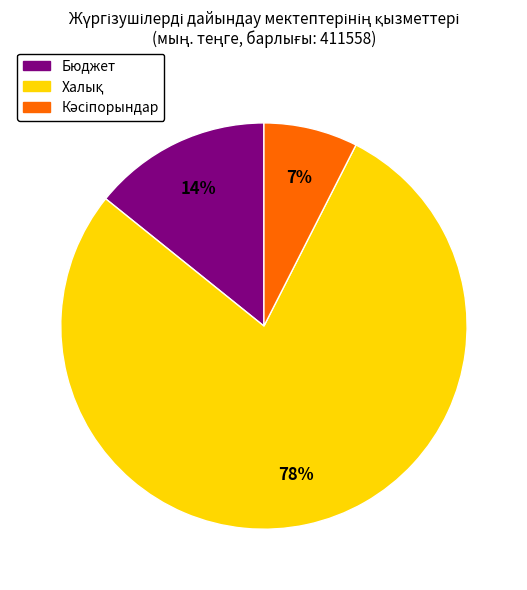

To the nearest percent, what portion does Бюджет represent?

14%